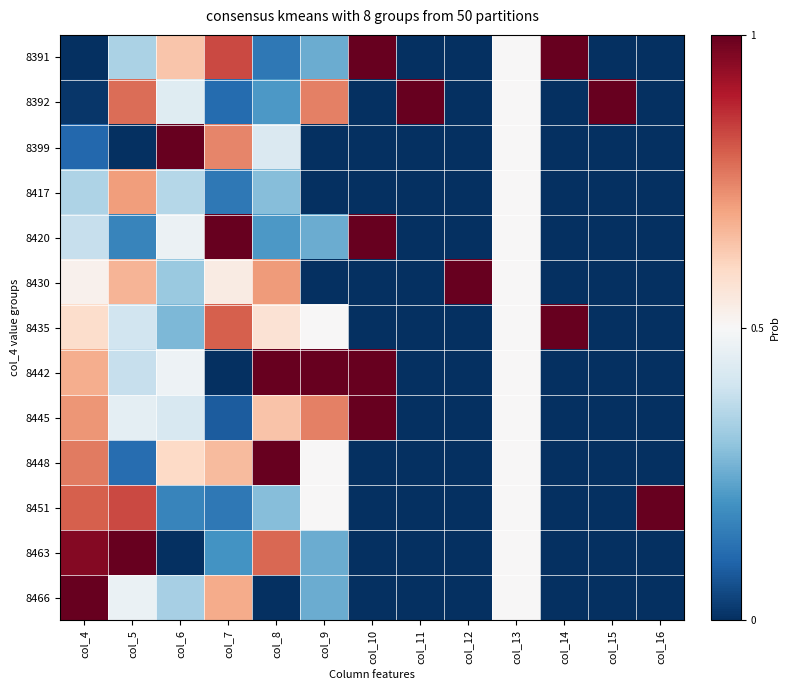

At how many categories does at least one series exceed 0?

13